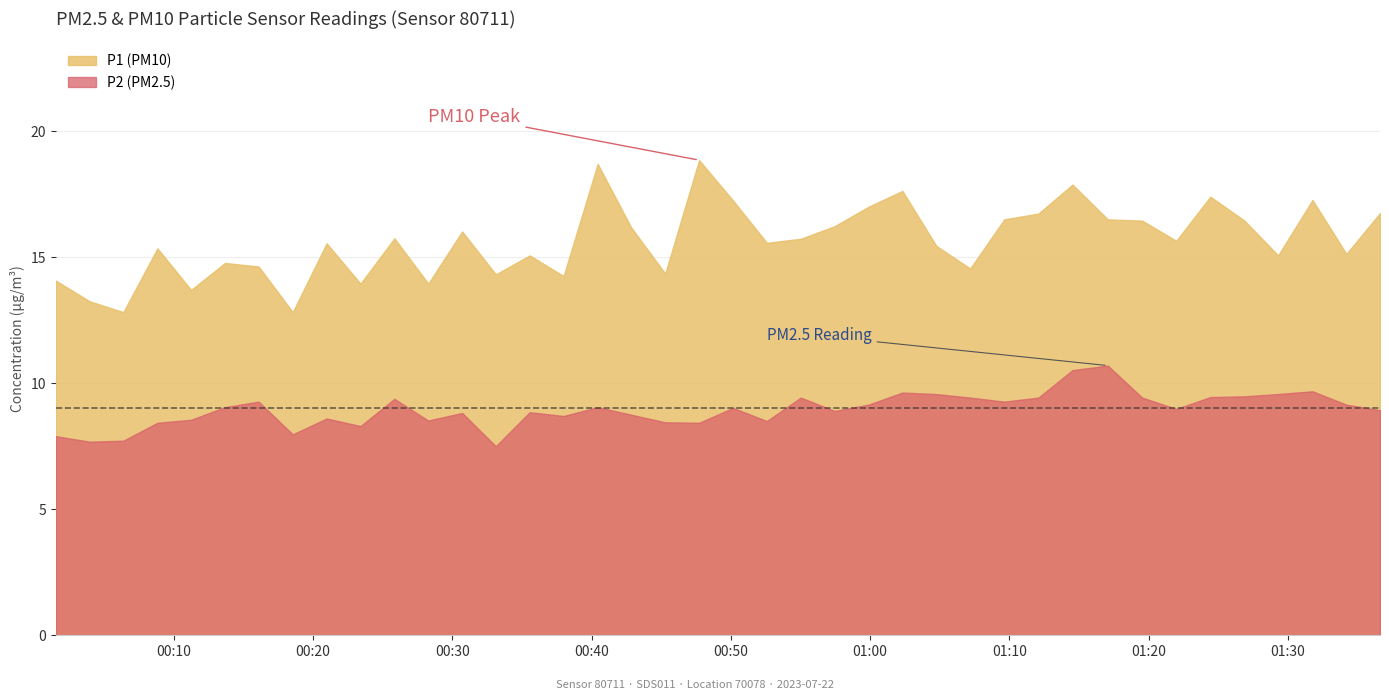

True or false: P2 and P1 cross at least once.

False